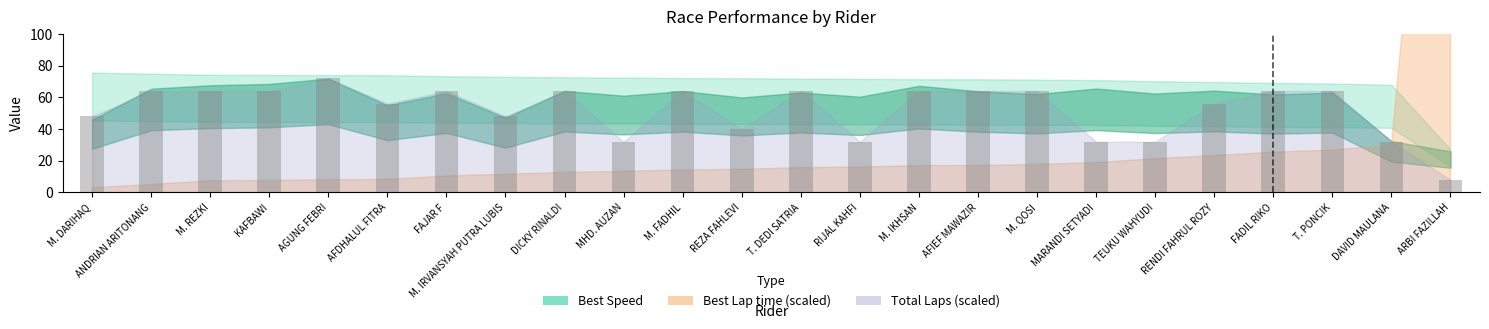

At which category does the chart reach its peak across all series?

AGUNG FEBRI